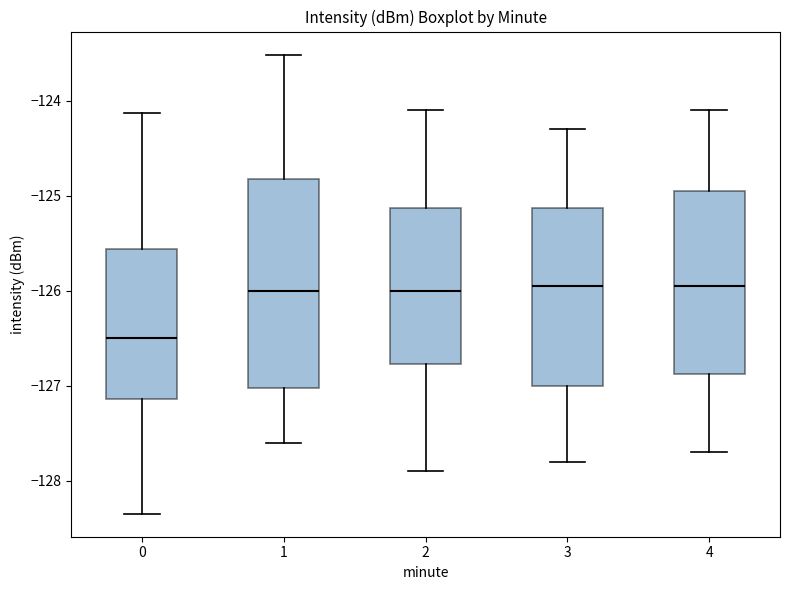

Where does the upper whisker of the box at x = 4 end on the y-axis? The values are not printed on the chart, so give them approximately, as read against the axis.

-124.1